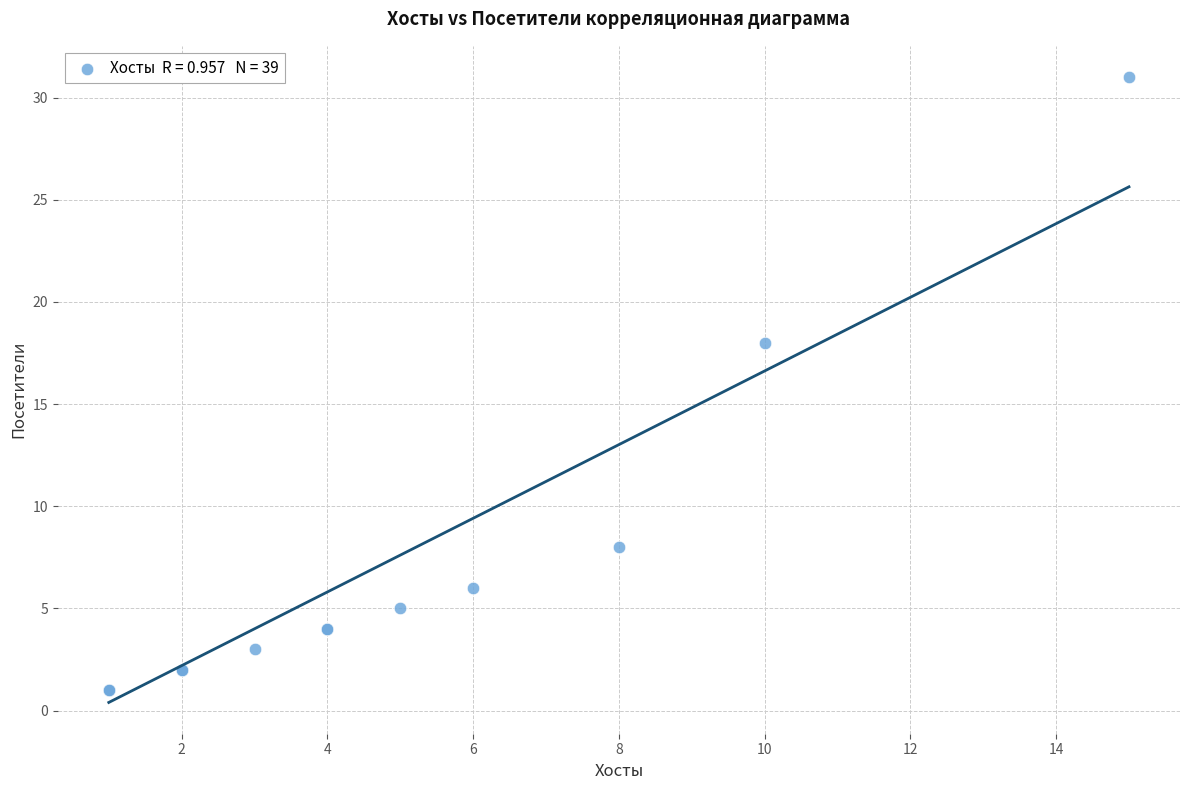

What Y value in the scatter plot is closest to 16?

18